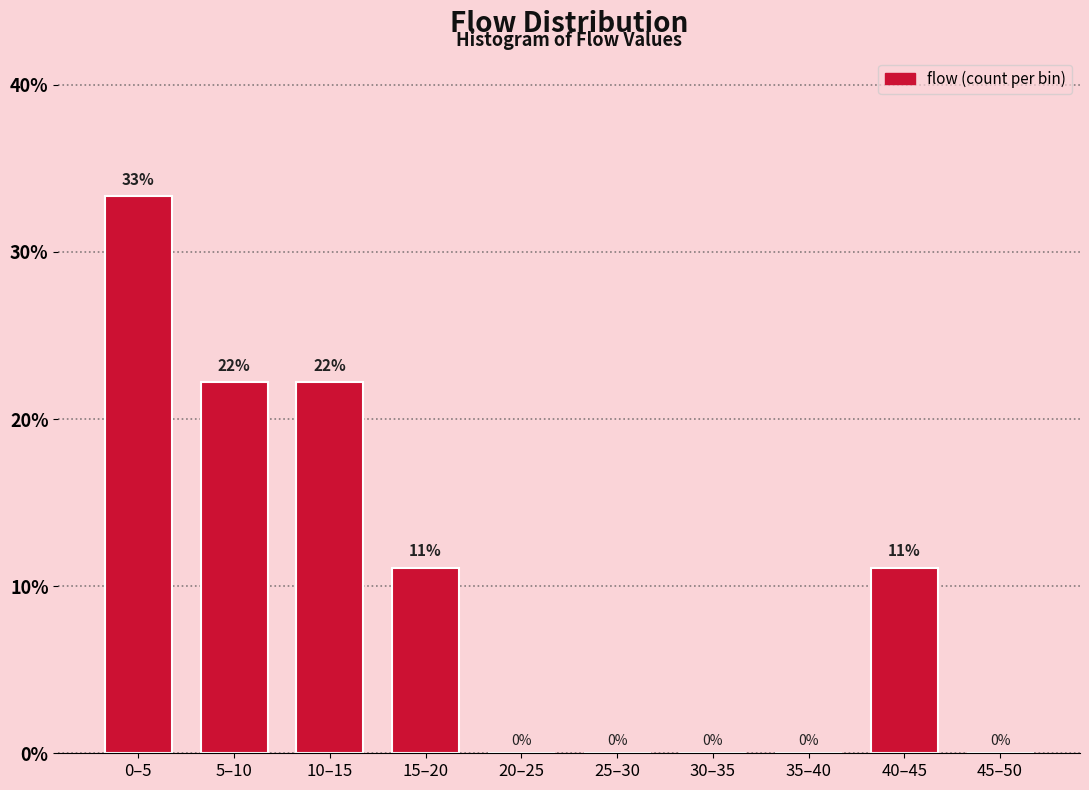

Read the value at 5–10.

22.2